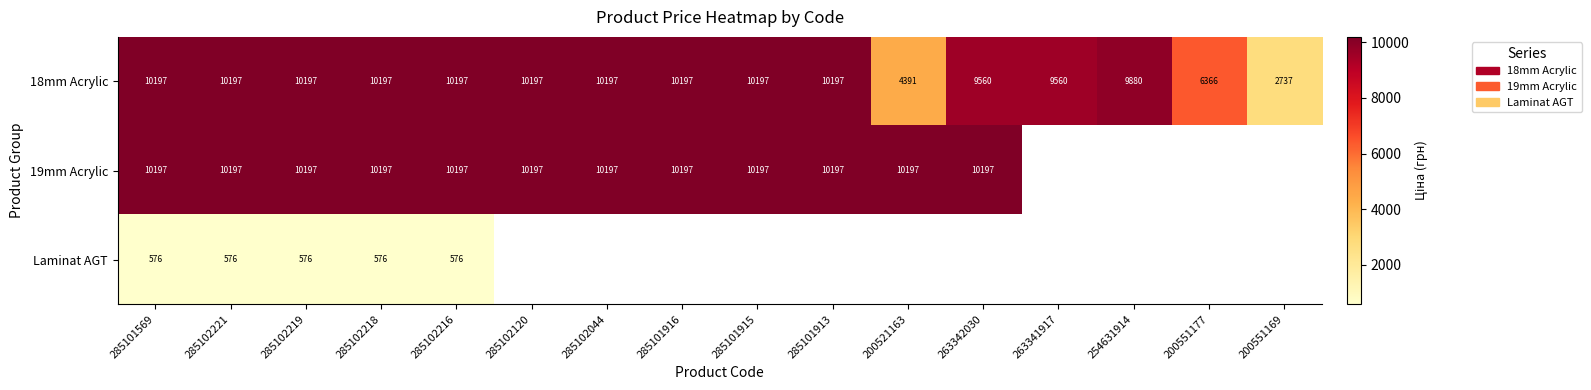

What is the total value across all series at 285102219?

20970